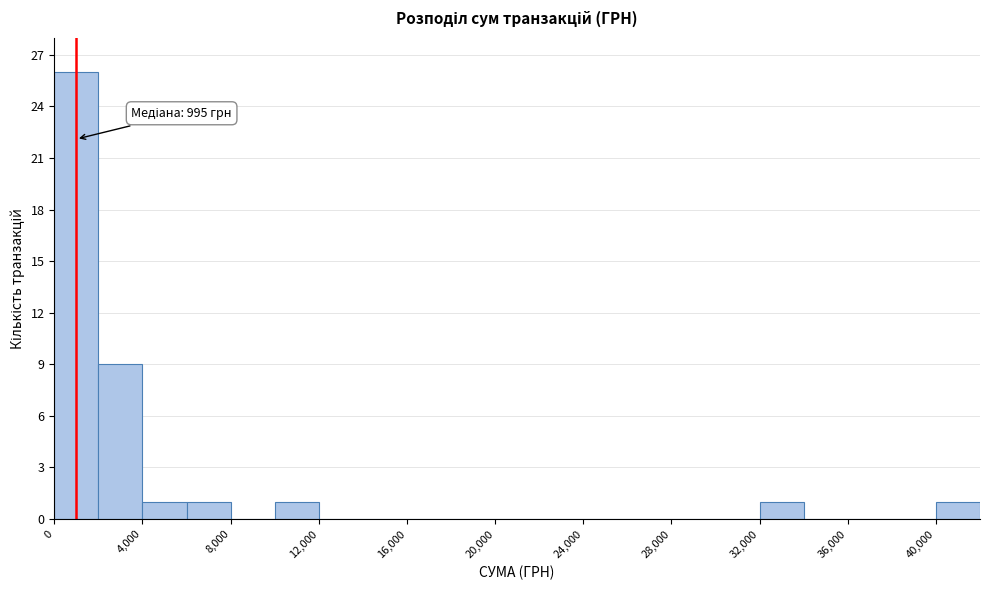

Which range on the x-axis has the tallest bar?

0 to 2000